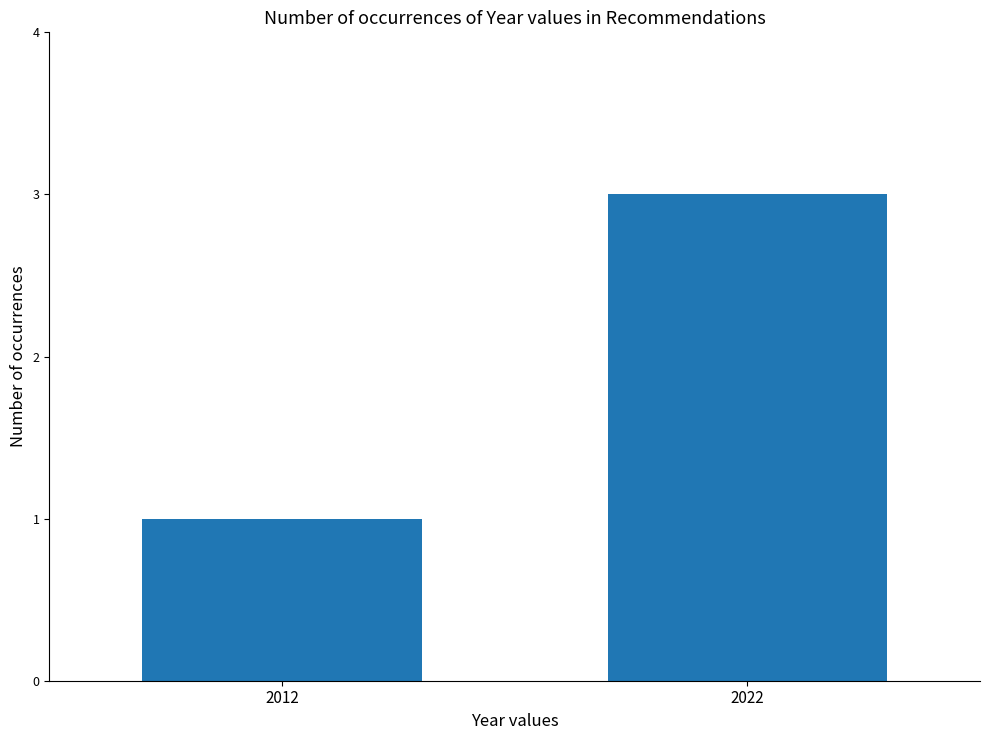

At which label is the value closest to 2?

2012